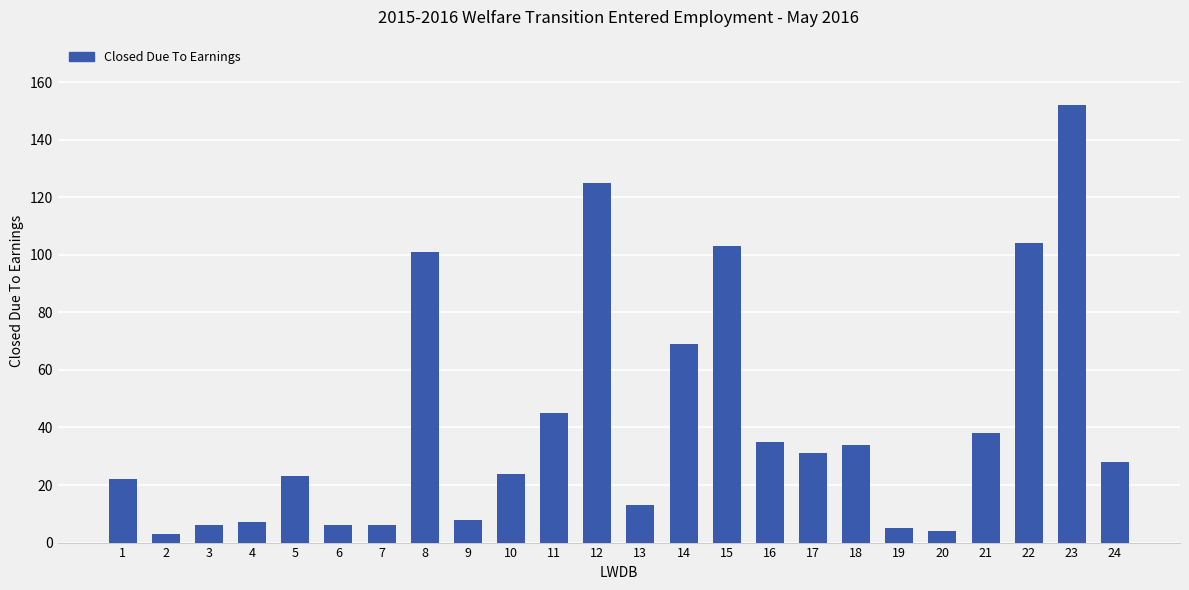

Reading left to right, transcribe all the data shown in this chart.

1=22	2=3	3=6	4=7	5=23	6=6	7=6	8=101	9=8	10=24	11=45	12=125	13=13	14=69	15=103	16=35	17=31	18=34	19=5	20=4	21=38	22=104	23=152	24=28